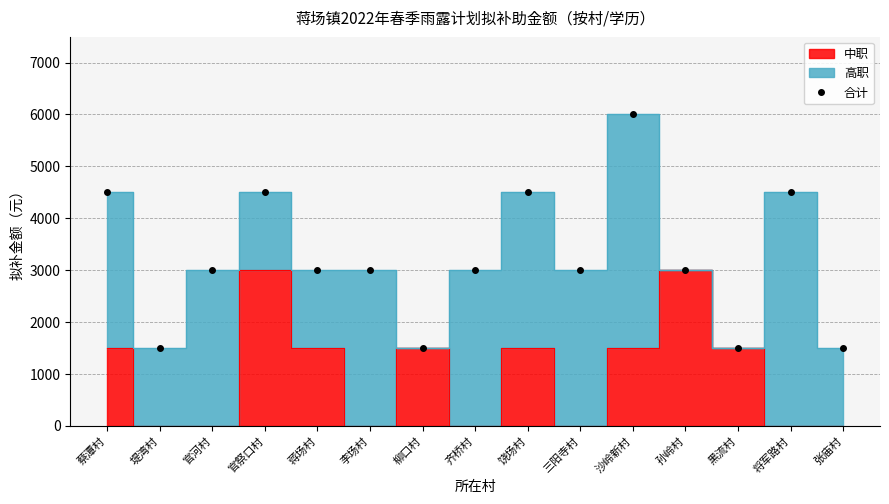

What is the approximate value at 官祭口村, to the nearest 10?

4500